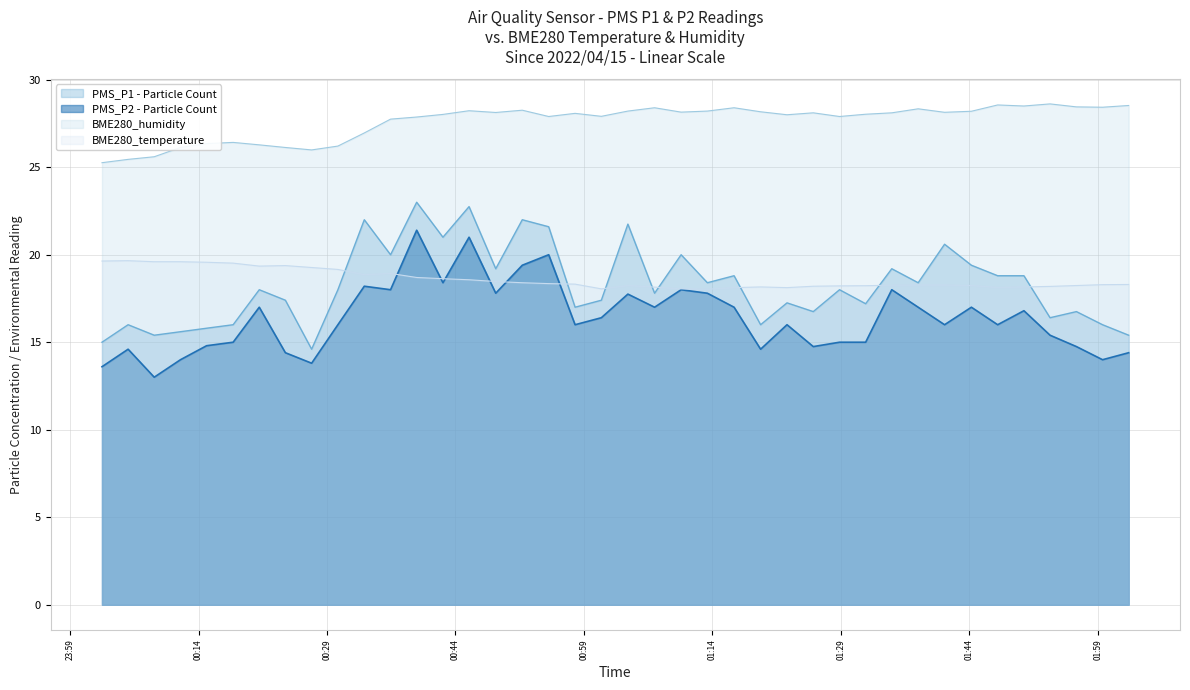

True or false: PMS_P2 has more than 2 points higher than both neighbors.

True